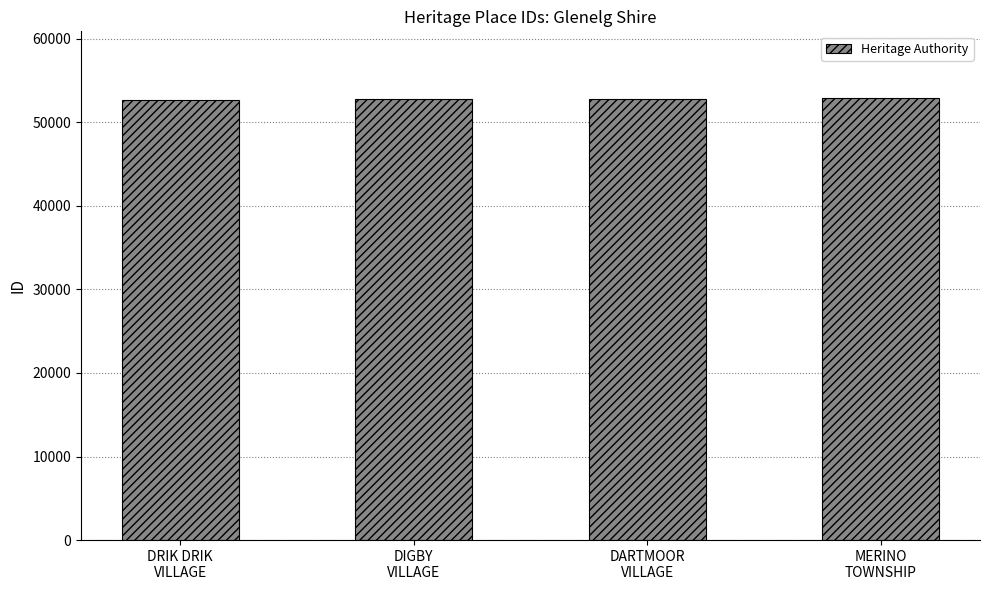

What is the smallest value displayed?

52666